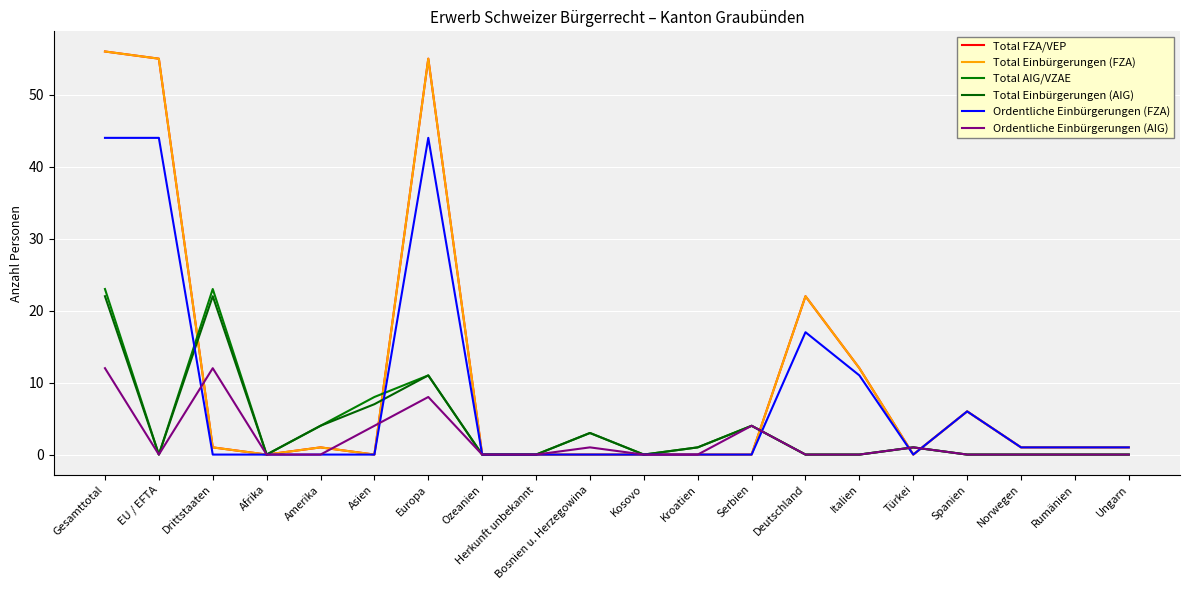

What is the sum of the Total Einbürgerungen (FZA) values at Norwegen and Herkunft unbekannt?

1